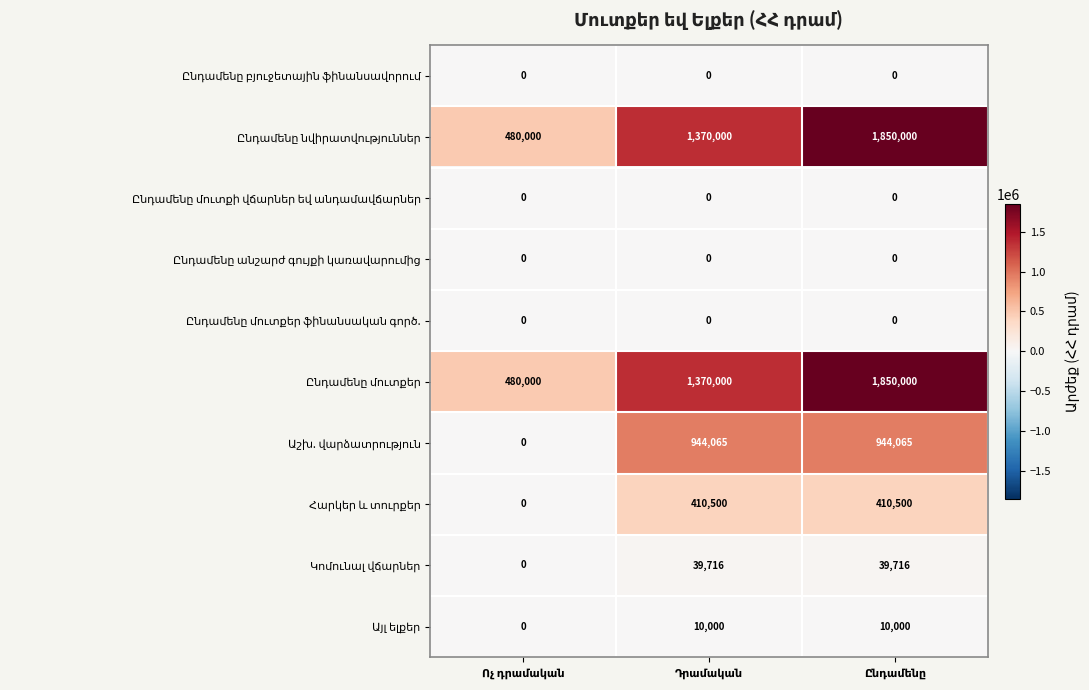

At how many categories does at least one series exceed 737968?

2